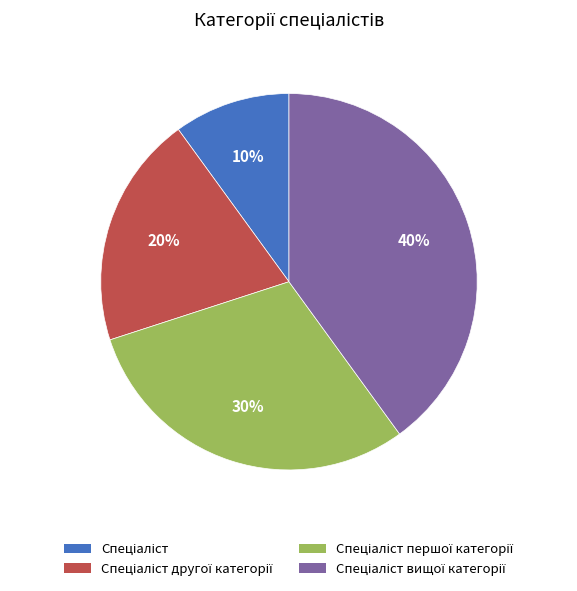

Is there a majority slice in this chart?

No